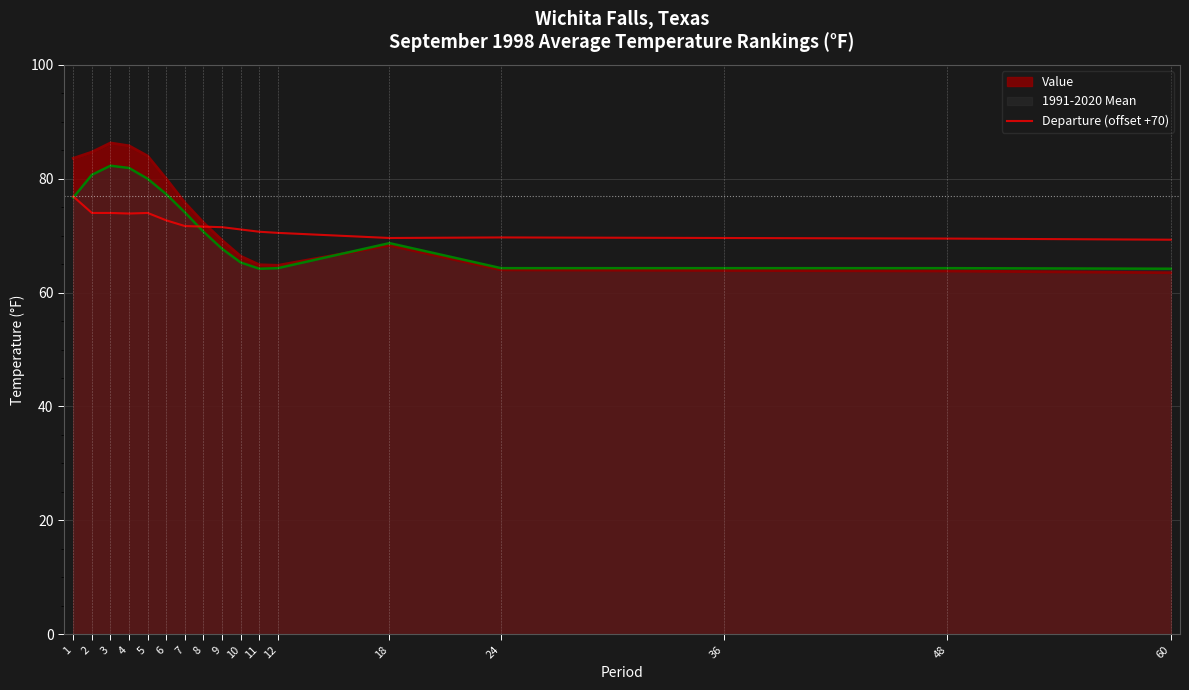

Which has a higher value, 18 or 2?

2